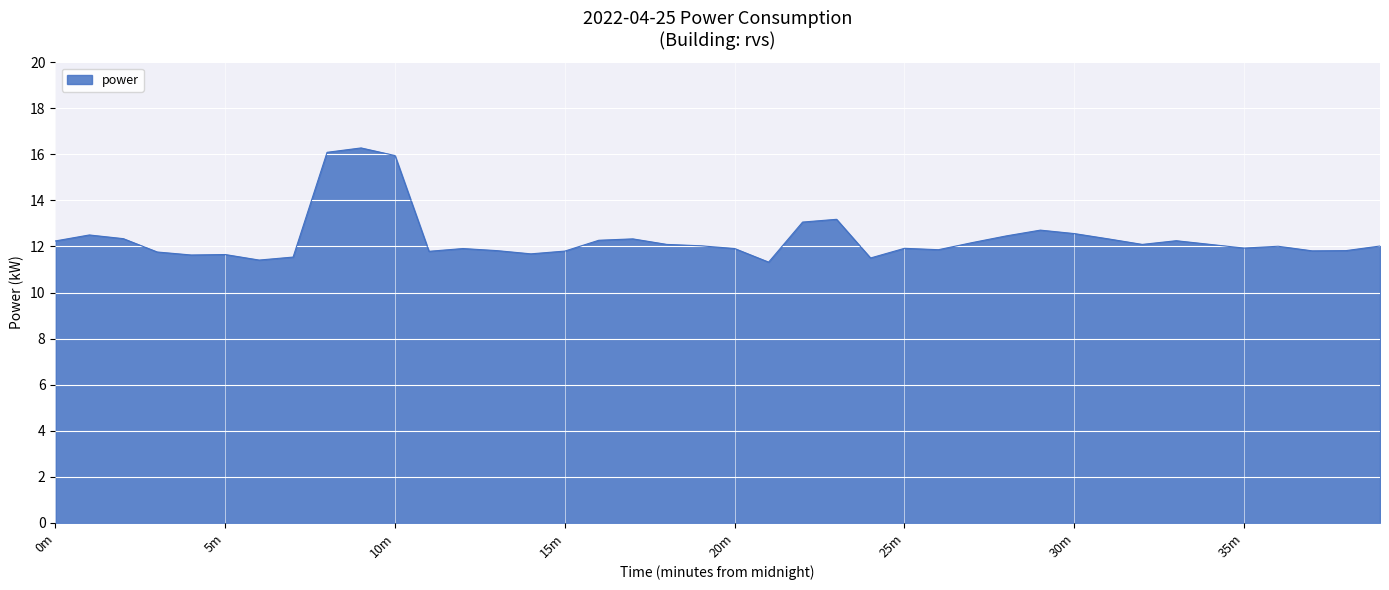

What is the difference between the maximum and minimum values?

5.0